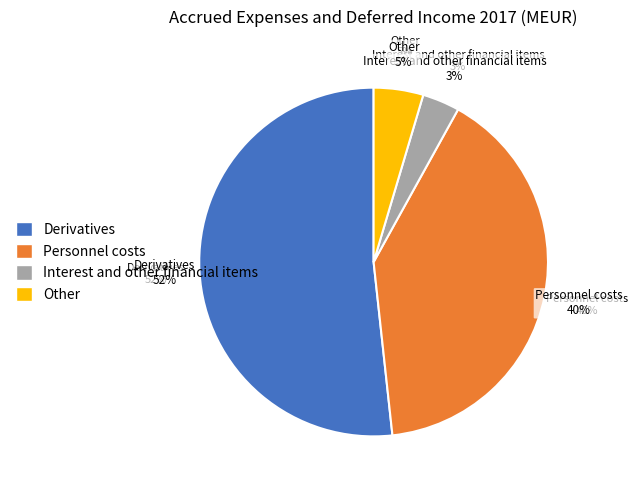

Rank the categories by value from highest to lowest.

Derivatives, Personnel costs, Other, Interest and other financial items